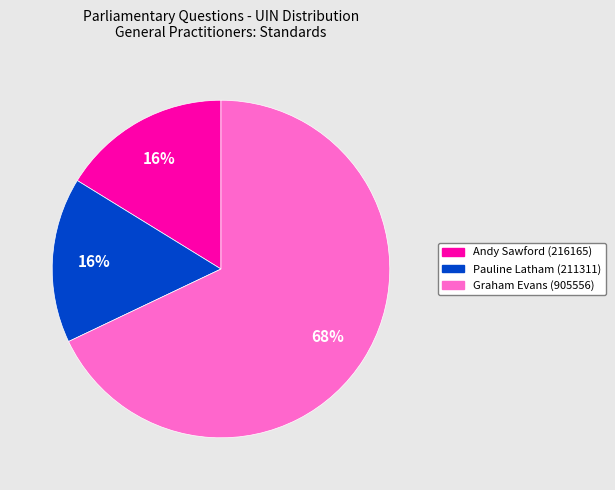

Is there a majority slice in this chart?

Yes